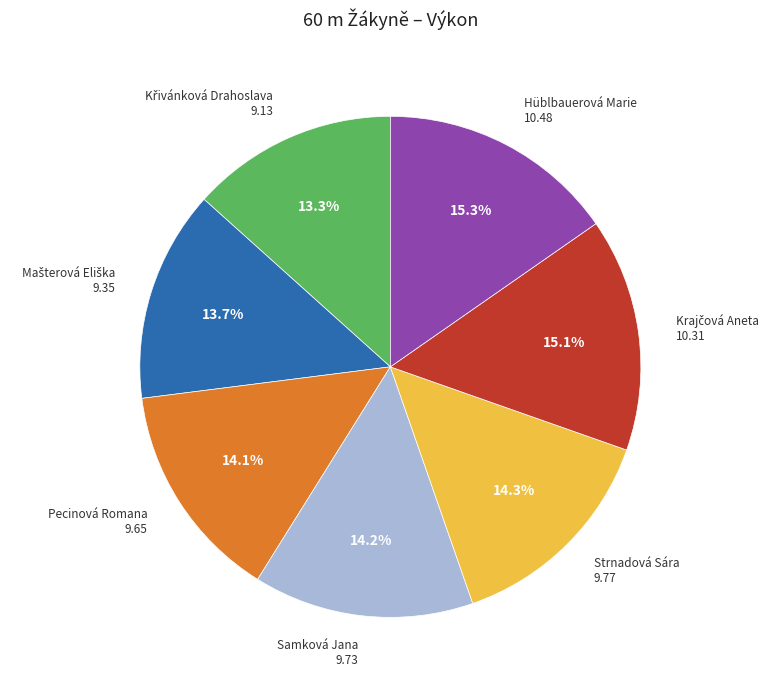

Is there any slice that represents more than half of the pie?

No